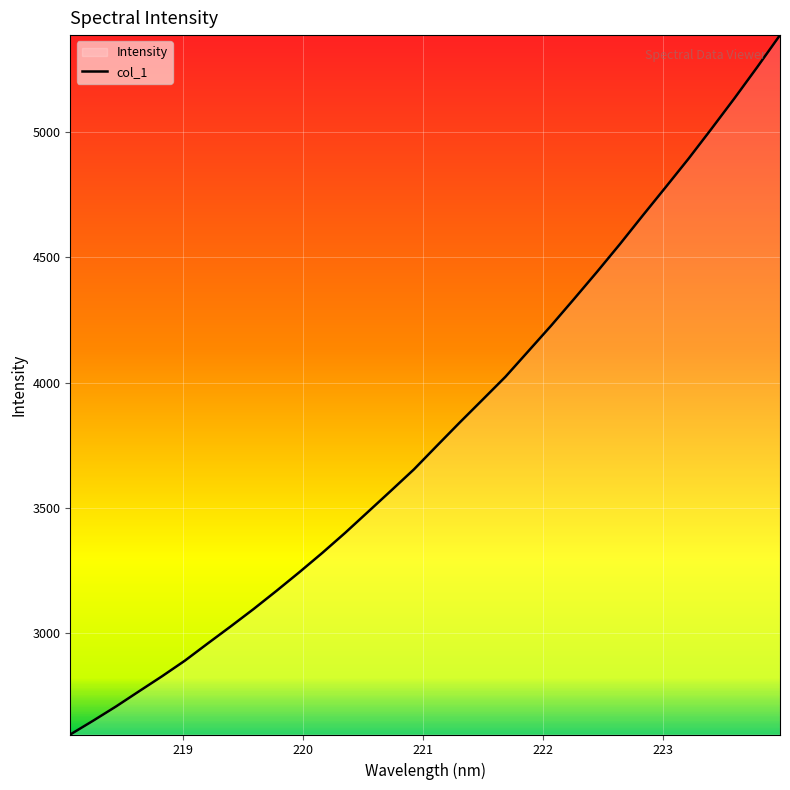

How many values exceed 3747?

16